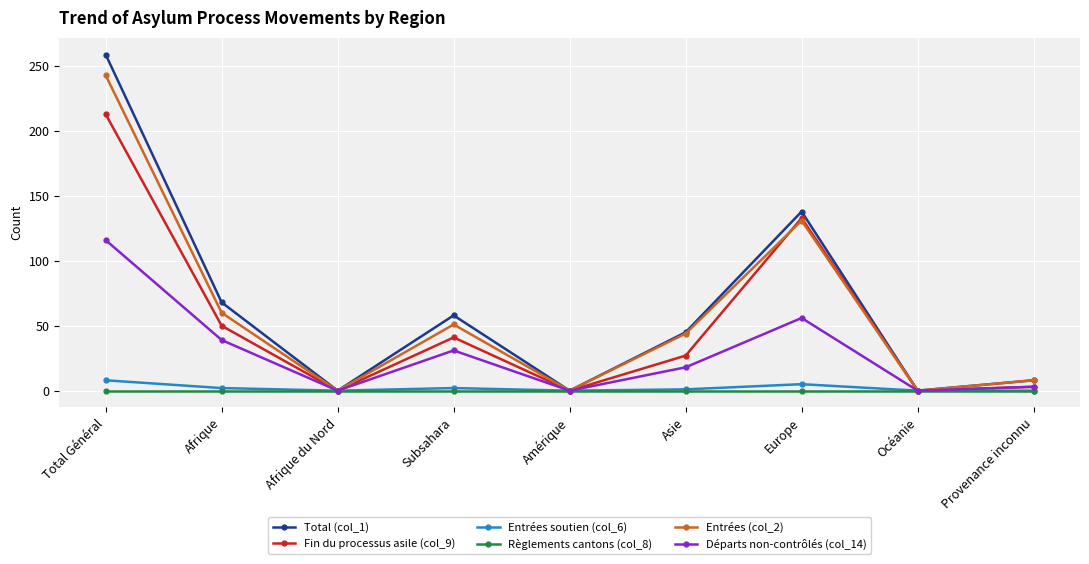

Is it true that Départs non-contrôlés (col_14) equals 3 at Provenance inconnu?

True